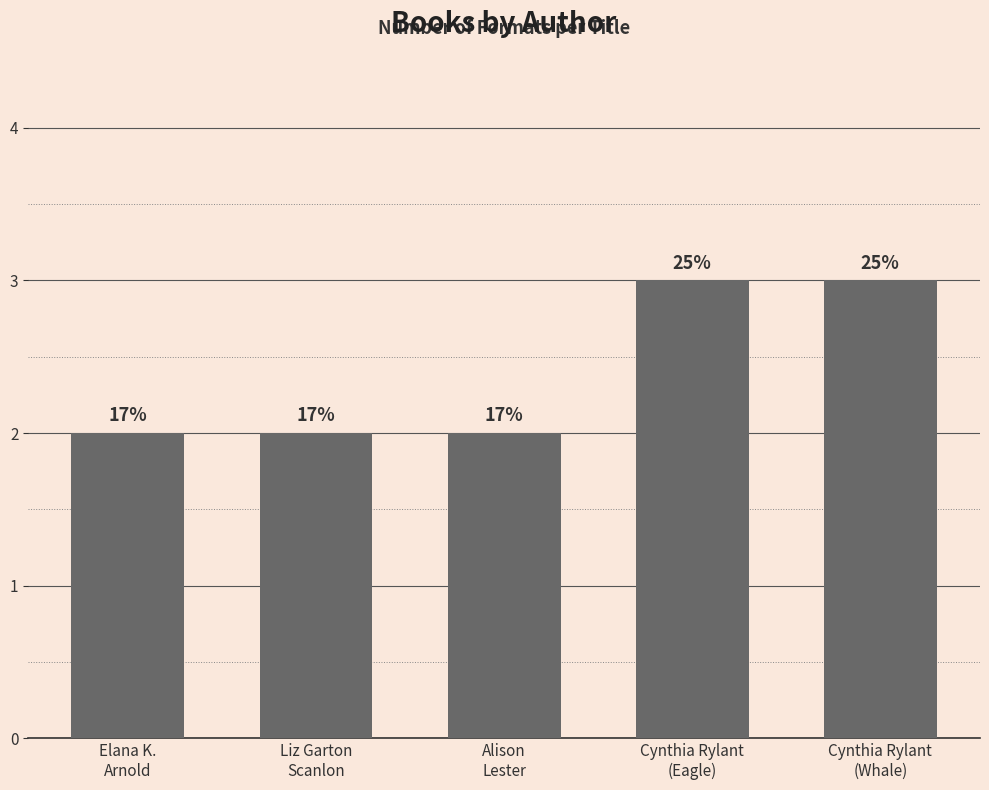

What is the average value?

2